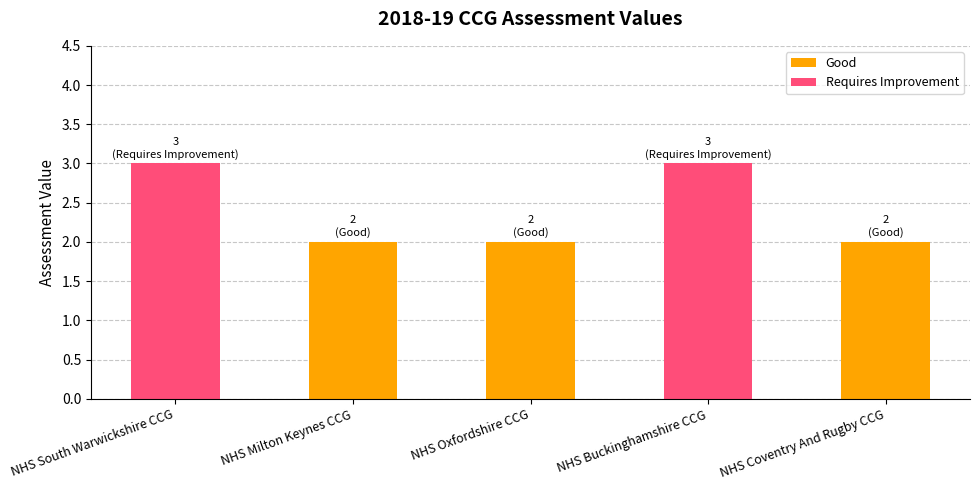

Reading left to right, transcribe all the data shown in this chart.

NHS South Warwickshire CCG=3	NHS Milton Keynes CCG=2	NHS Oxfordshire CCG=2	NHS Buckinghamshire CCG=3	NHS Coventry And Rugby CCG=2